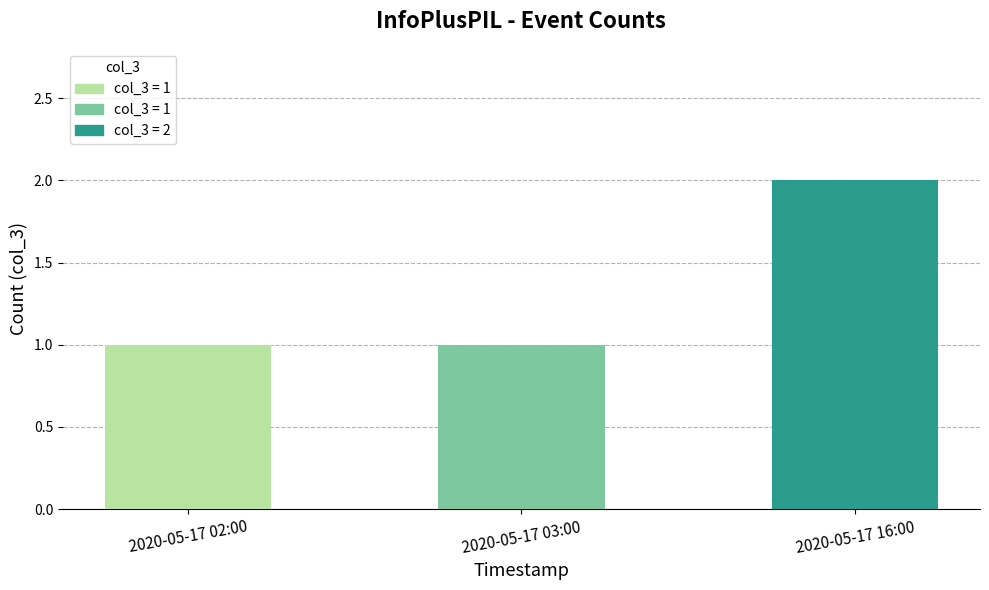

Which category has the highest value across all series?

2020-05-17 16:00